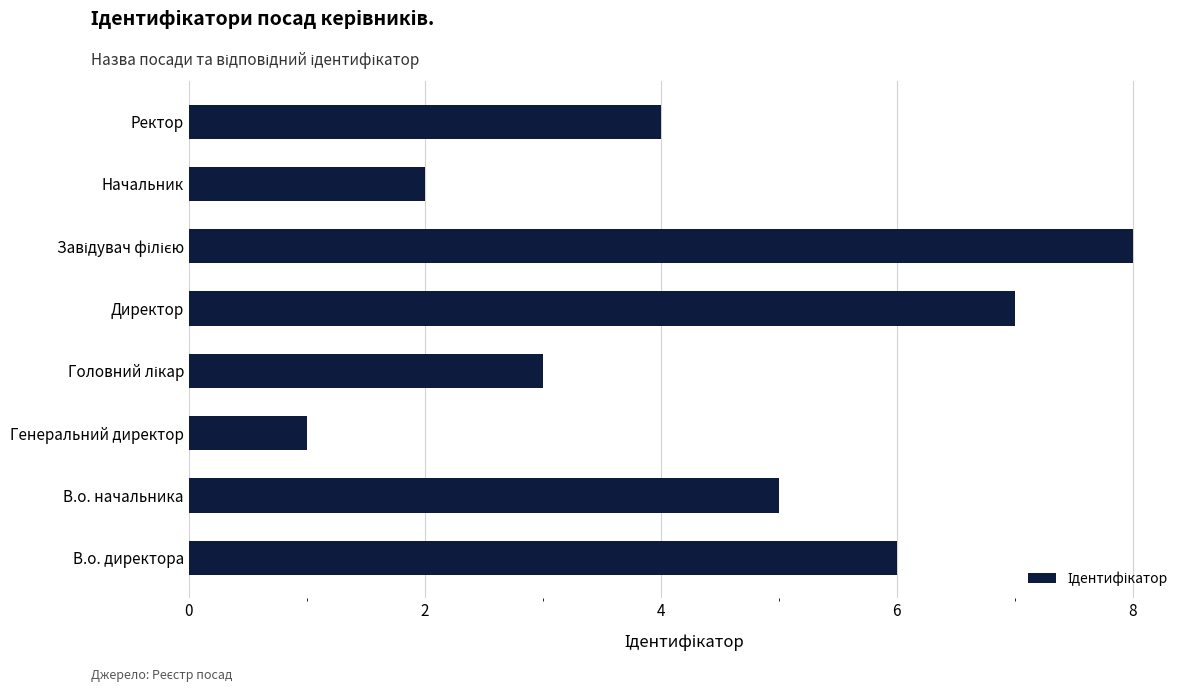

What is the change in value from В.о. начальника to Начальник?

-3